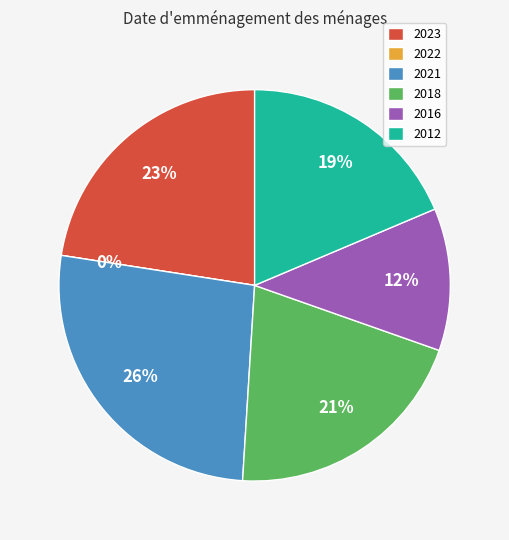

Is it true that 2022 is 0% of the pie?

True